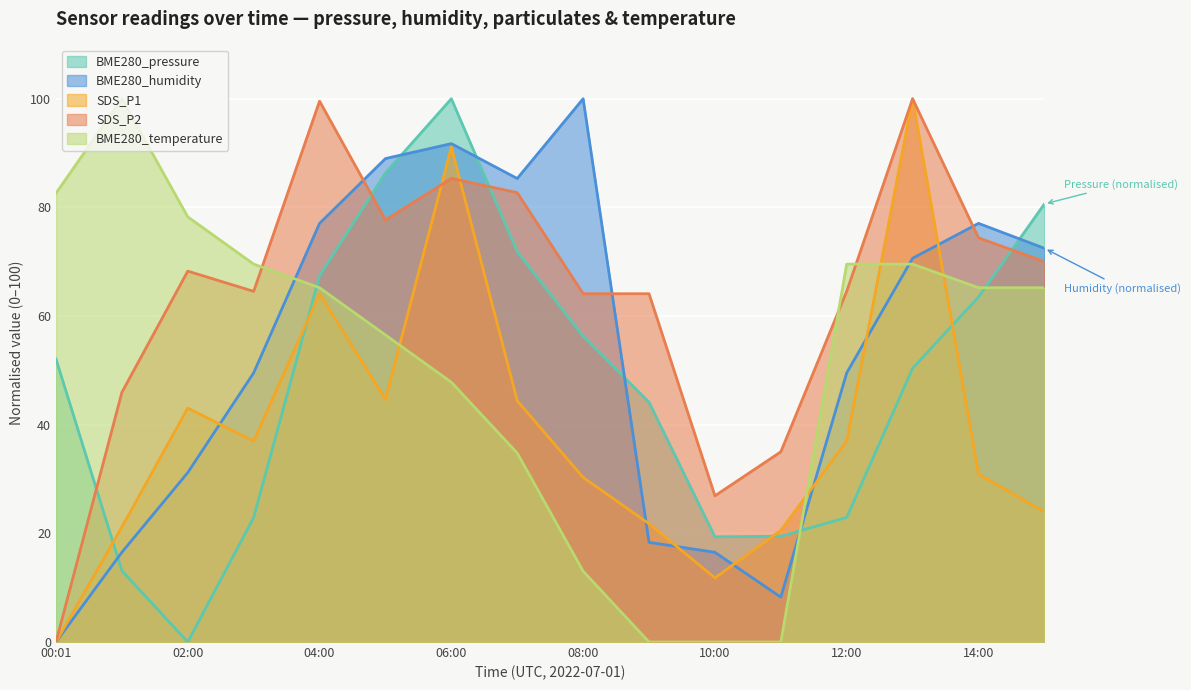

How many categories are shown in the chart?

16